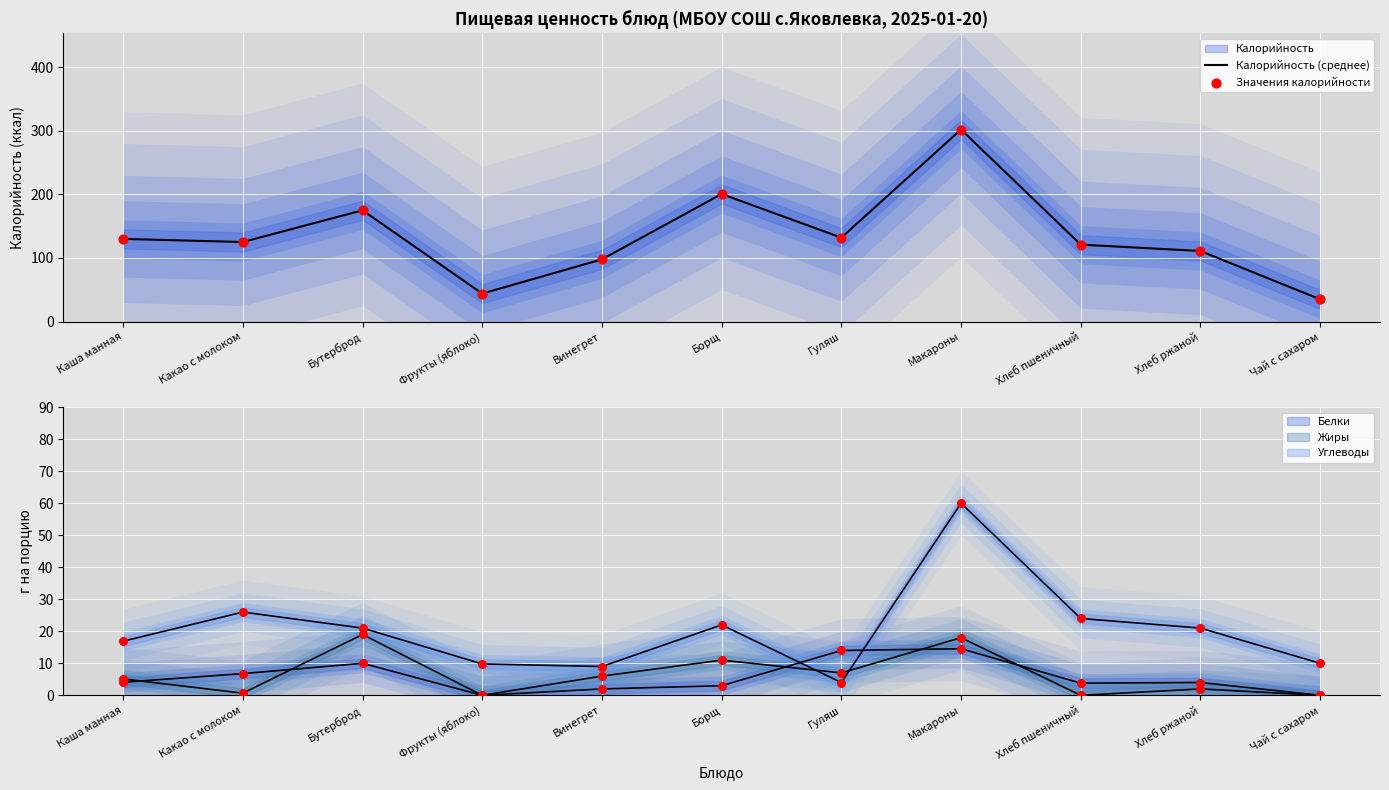

At how many categories does at least one series exceed 294?

1